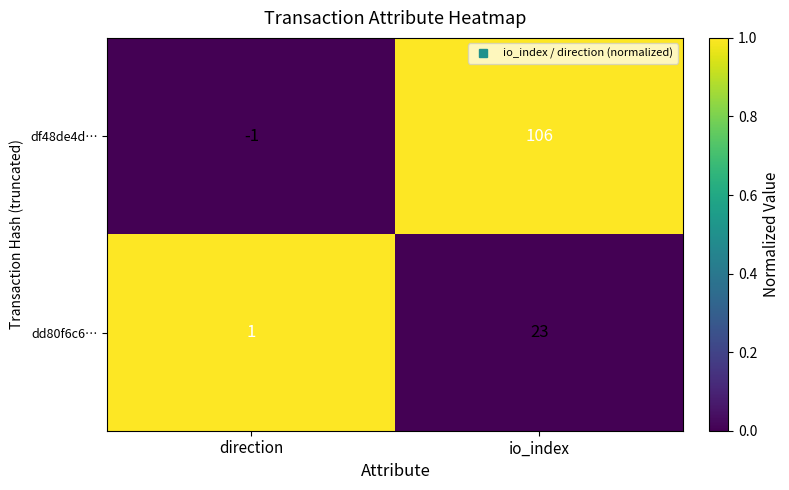

The value of dd80f6c6… at io_index is 15. True or false?

False